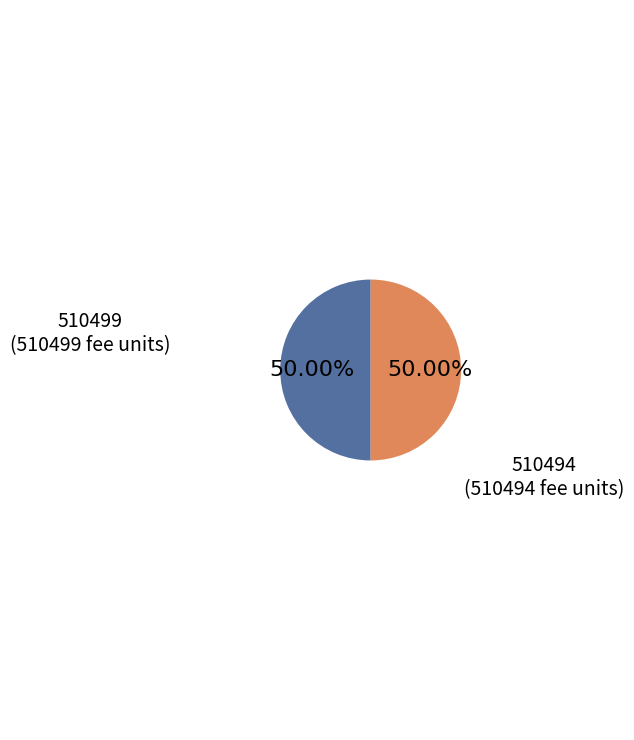

Which category has the biggest portion of the pie?

510499